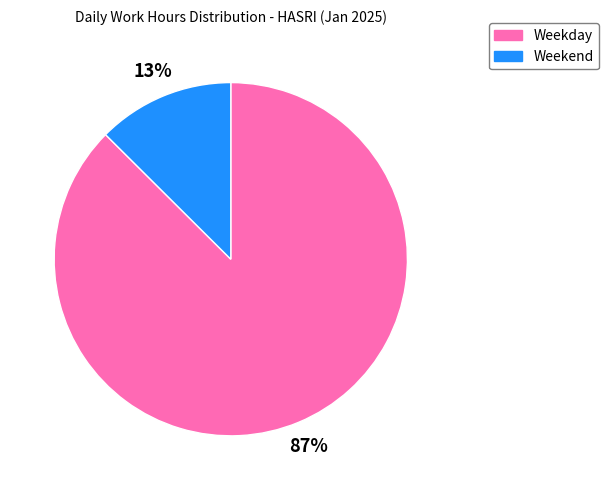

To the nearest percent, what is the average slice percentage?

50%